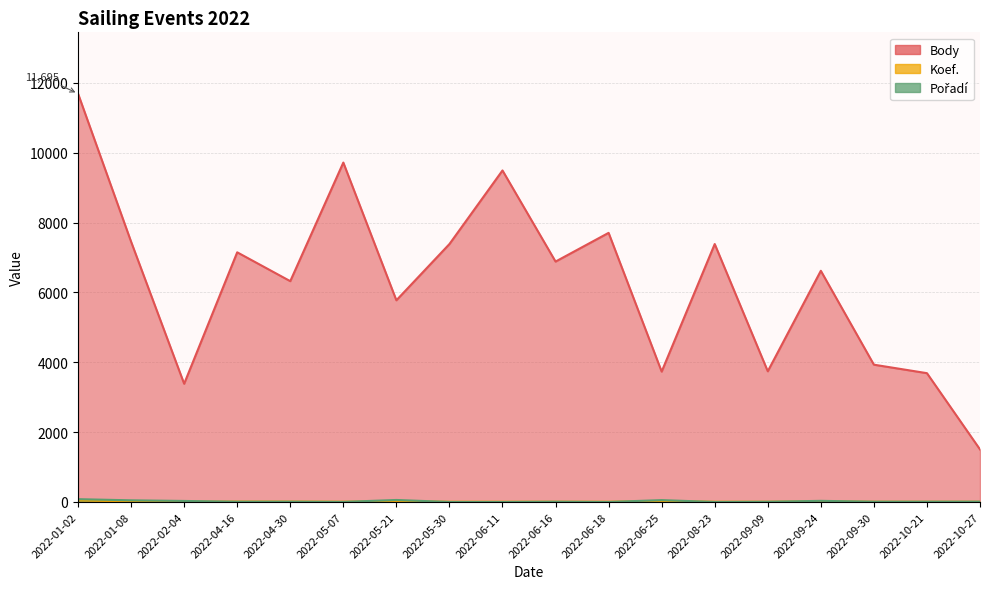

Count the number of data series in this chart.

3